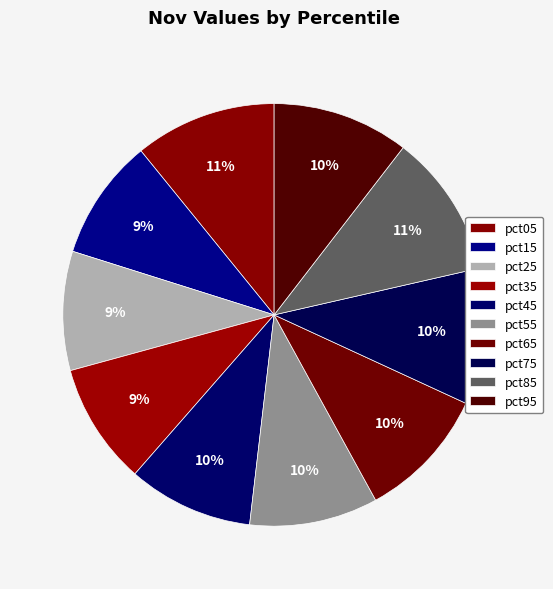

Does pct35 represent more than half of the total?

No